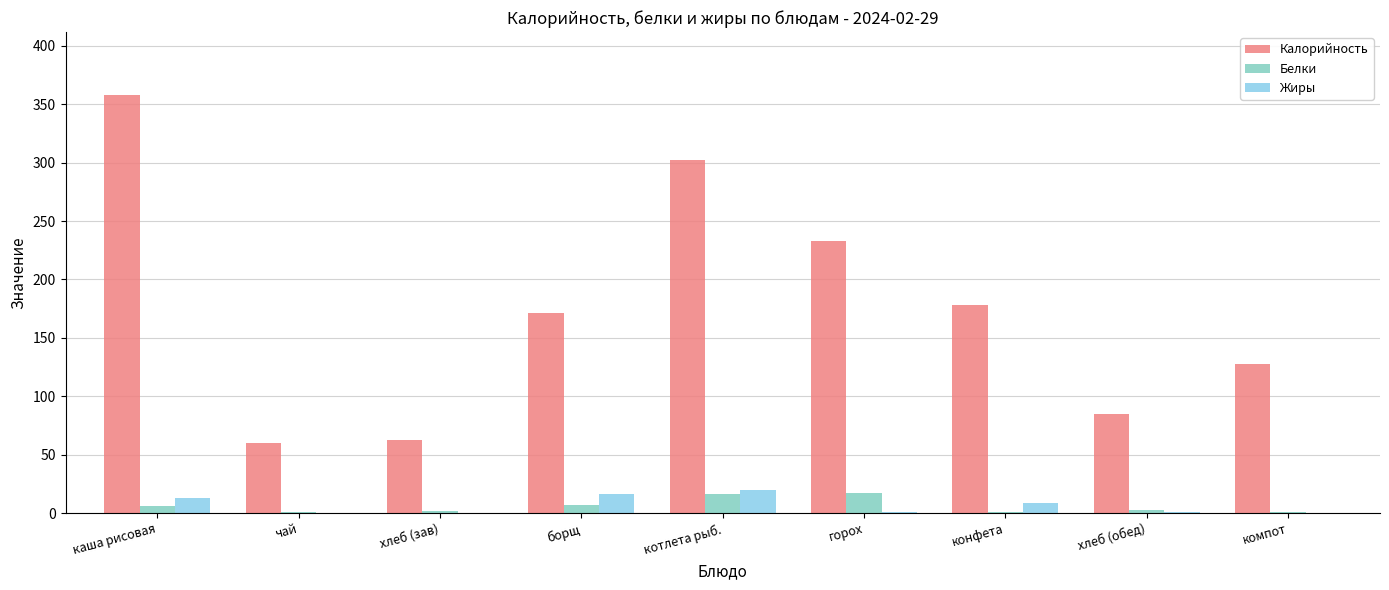

What is the difference between the Жиры values at горох and борщ?

15.0